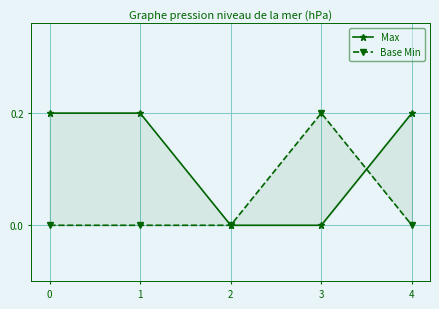

Between which two adjacent categories do Base Min and Max first intersect?

3 and 4